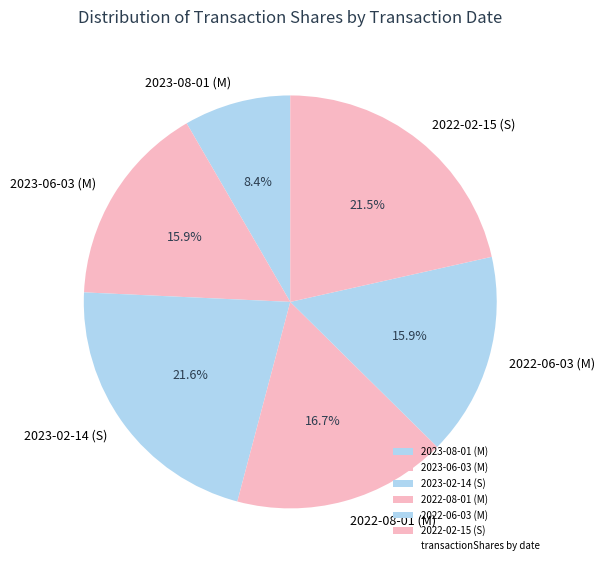

Is it true that 2022-02-15 (S) is 35% of the pie?

False